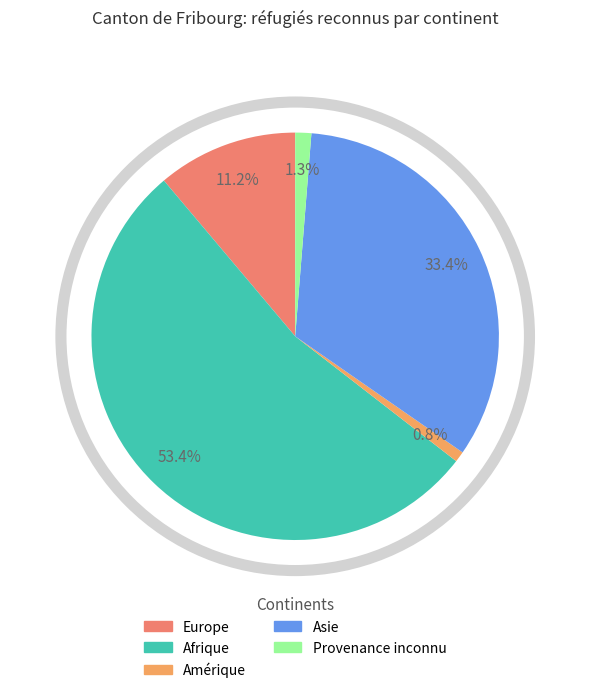

Which category accounts for the majority?

Afrique